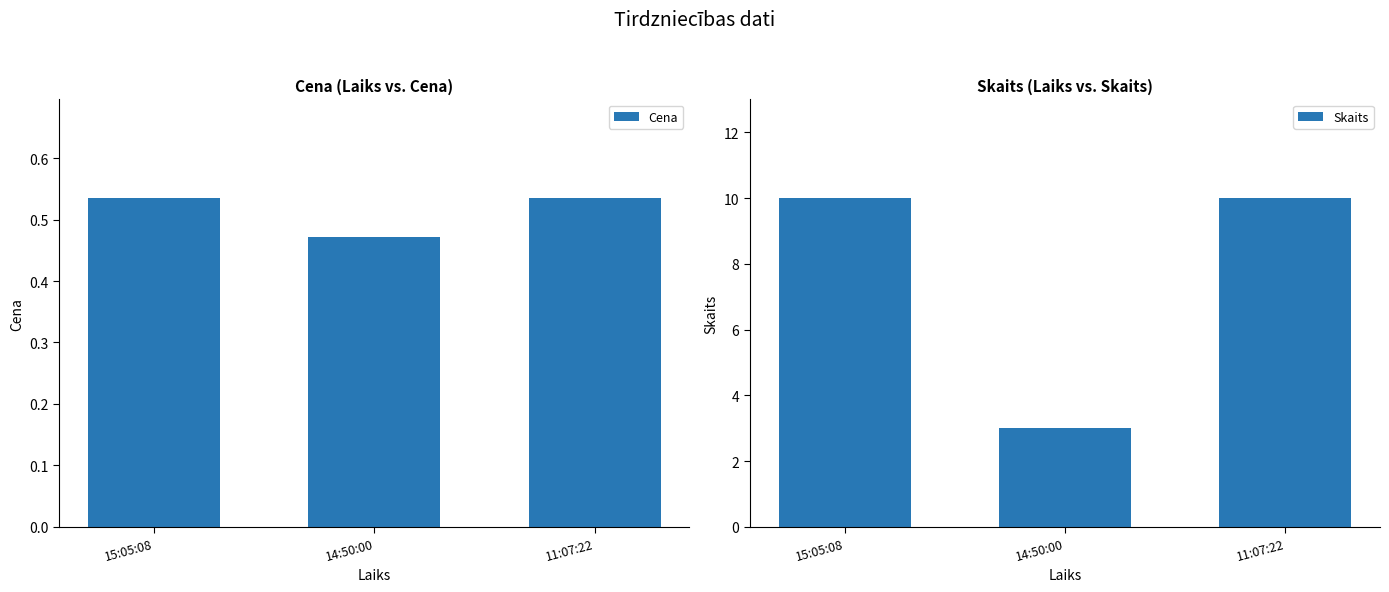

Which series has the largest range (max minus min)?

Skaits